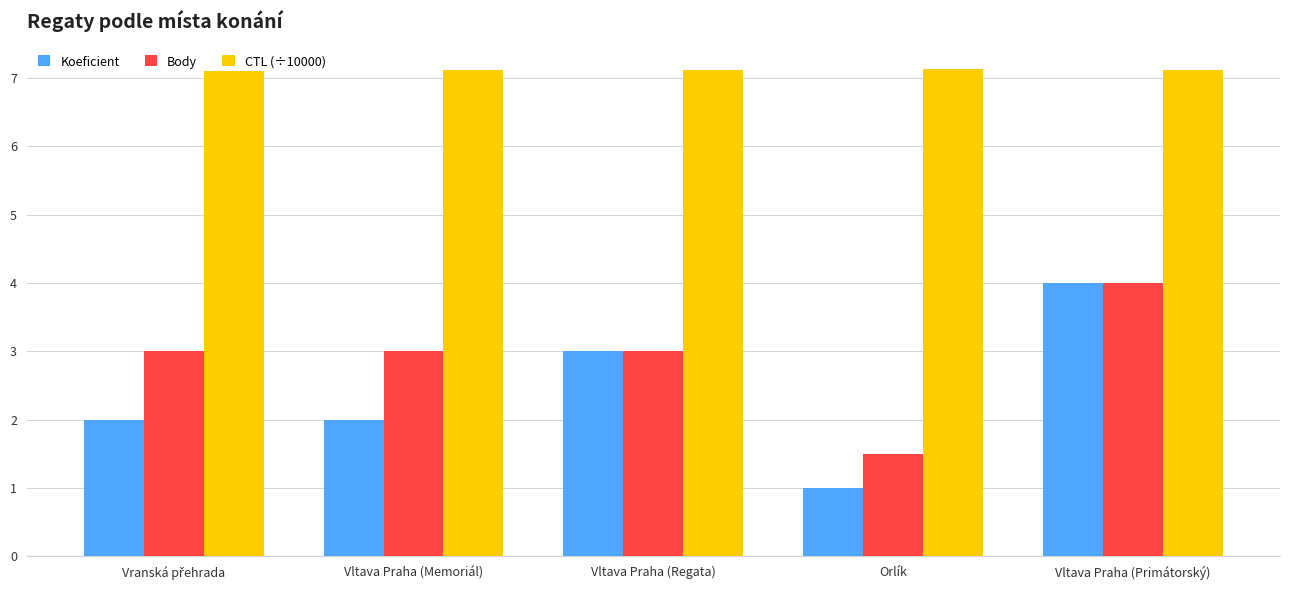

Is it true that CTL (÷10000) equals 7.1 at Orlík?

True